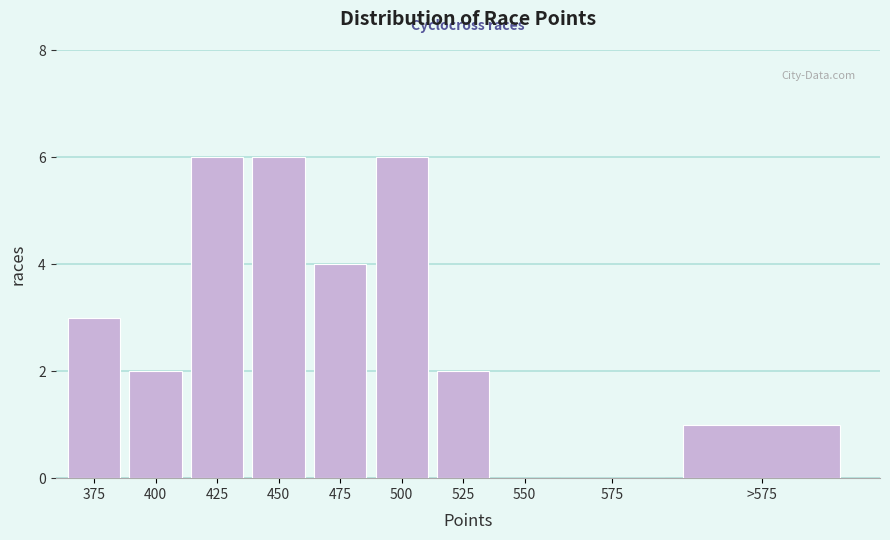

Reading left to right, transcribe all the data shown in this chart.

375=3	400=2	425=6	450=6	475=4	500=6	525=2	550=0	575=0	>575=1